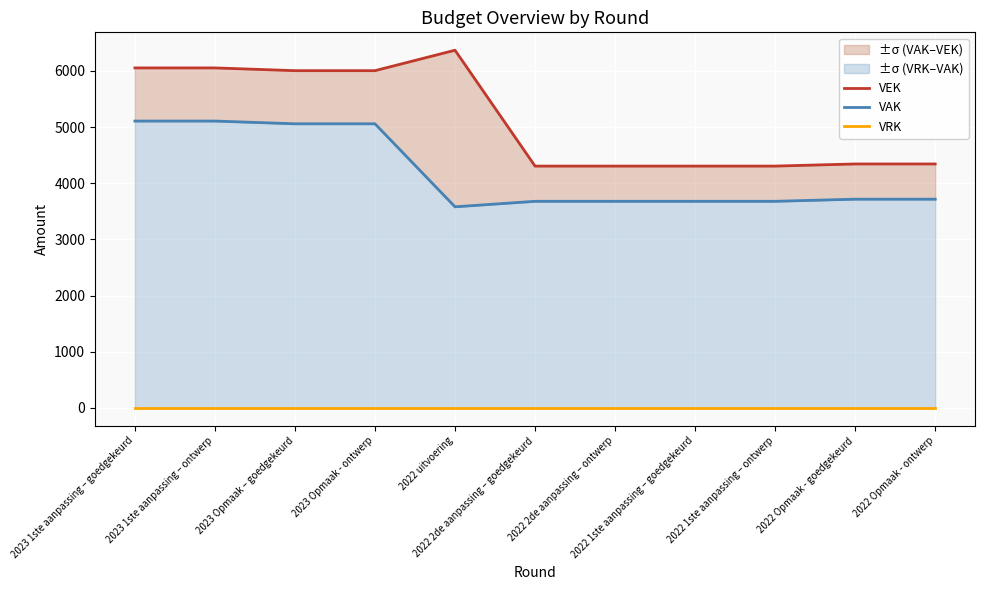

List the series in order of their peak value, lowest first.

VRK, VAK, VEK